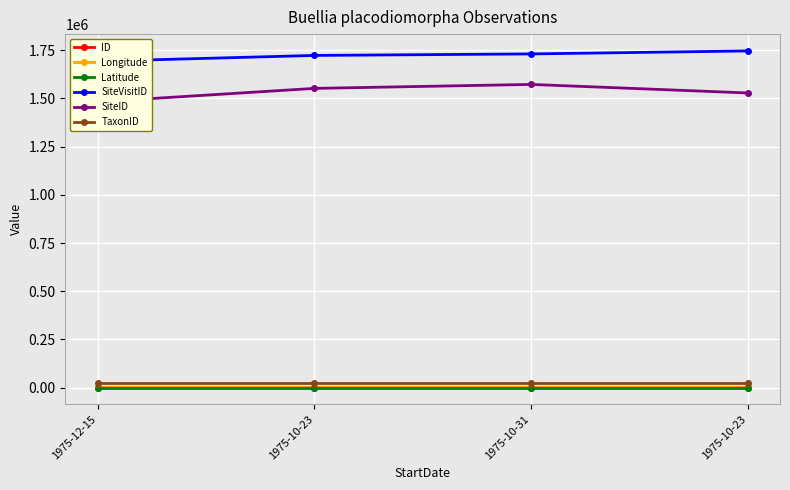

How many interior local peaks does the Longitude series have?

1